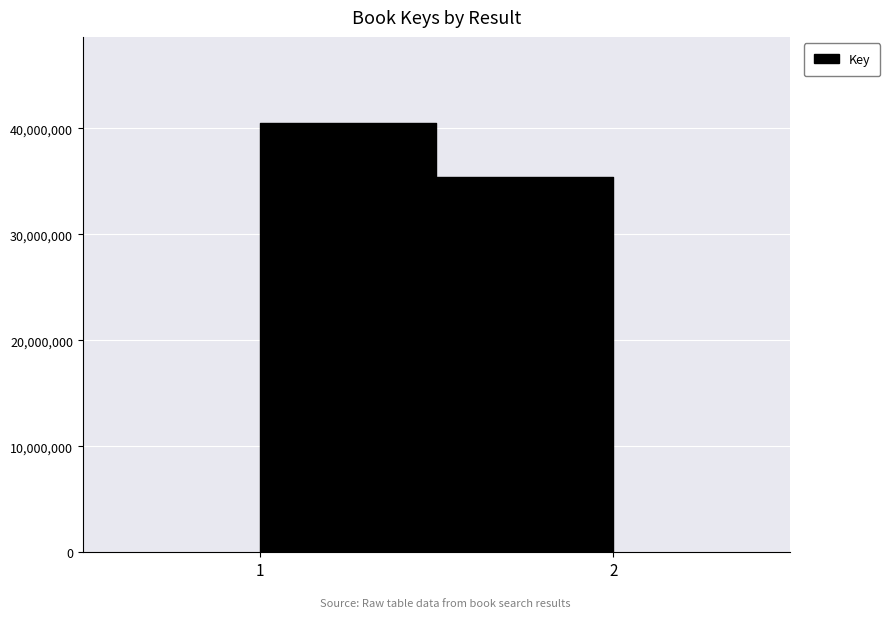

Which label corresponds to the largest value in the chart?

1